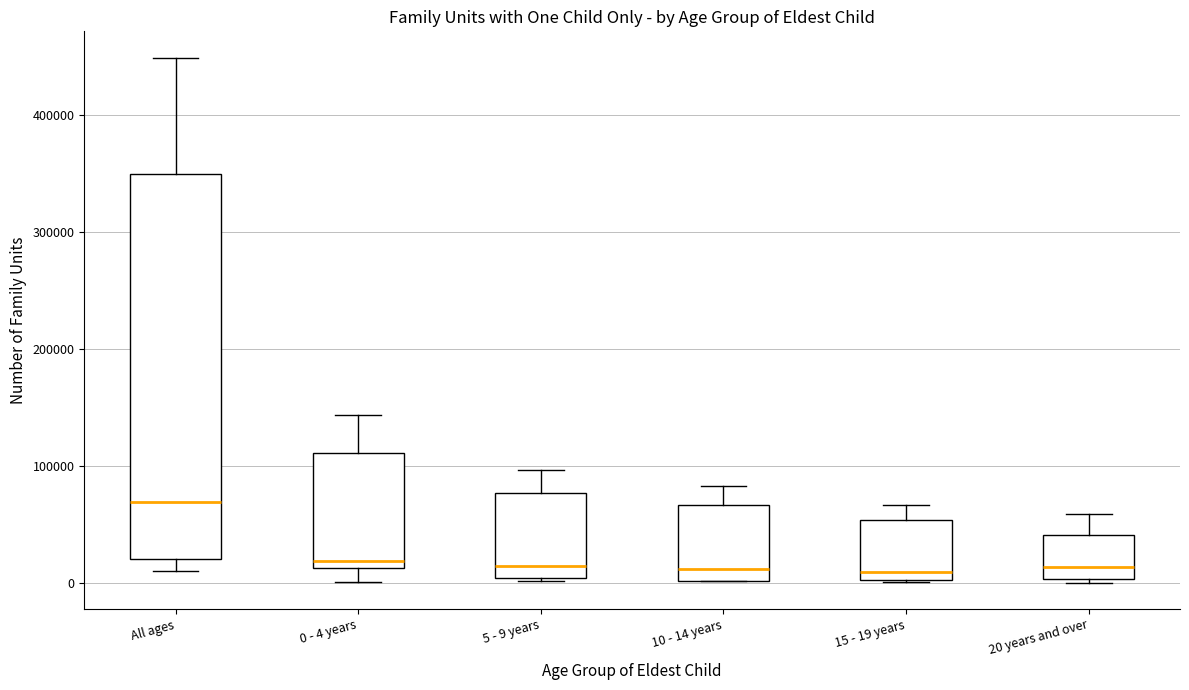

Comparing the boxes themselves (not the whiskers), which one is the tallest?

All ages